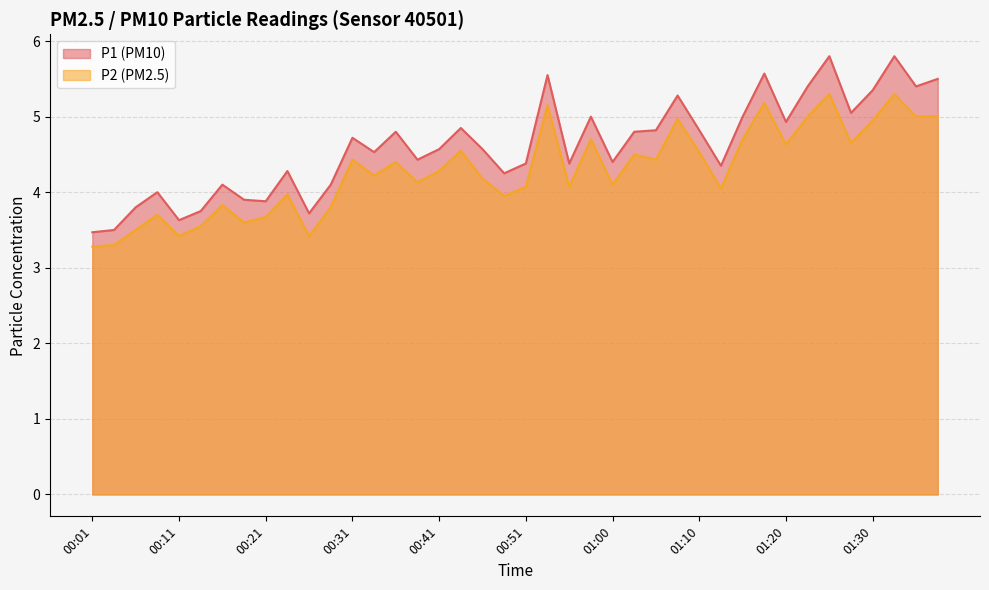

Reading left to right, list all the values displayed in this chart.

P1: 3.5	3.5	3.8	4.0	3.6	3.8	4.1	3.9	3.9	4.3	3.7	4.1	4.7	4.5	4.8	4.4	4.6	4.8	4.6	4.2	4.4	5.5	4.4	5.0	4.4	4.8	4.8	5.3	4.8	4.3	5.0	5.6	4.9	5.4	5.8	5.0	5.3	5.8	5.4	5.5
P2: 3.3	3.3	3.5	3.7	3.4	3.5	3.8	3.6	3.7	4.0	3.4	3.8	4.4	4.2	4.4	4.1	4.3	4.5	4.2	4.0	4.1	5.2	4.1	4.7	4.1	4.5	4.4	5.0	4.5	4.0	4.7	5.2	4.6	5.0	5.3	4.7	5.0	5.3	5.0	5.0